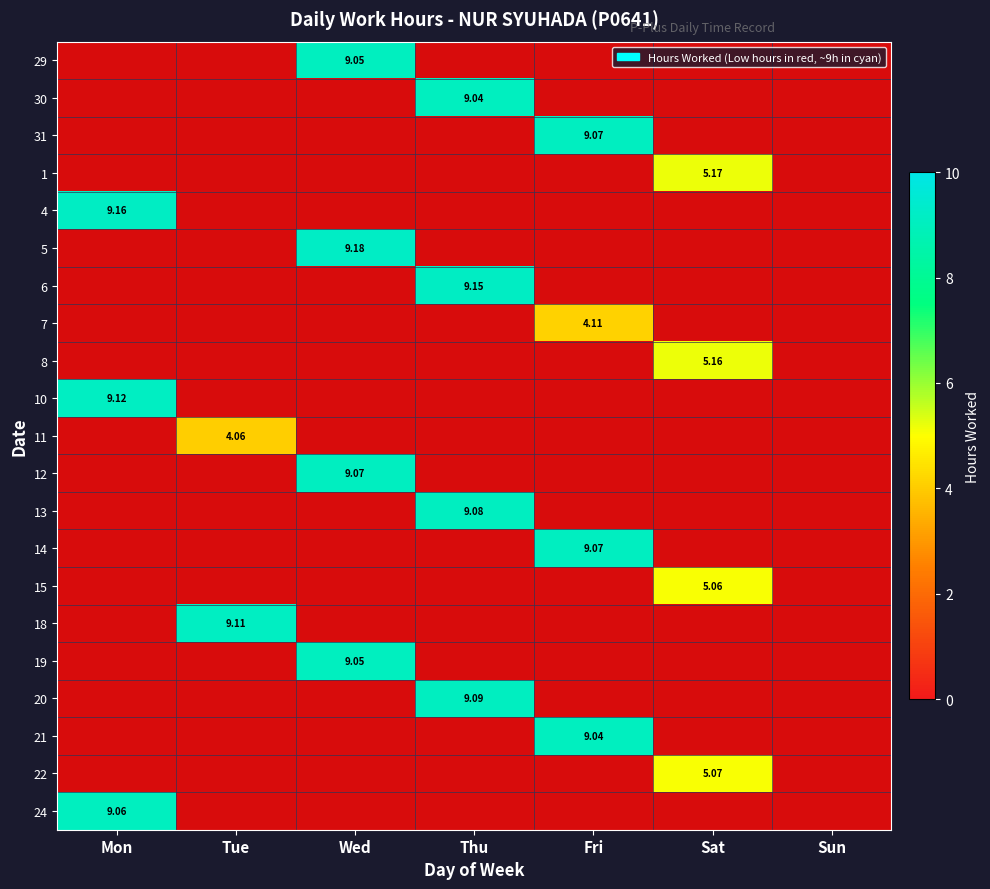

How many data points in 18 are above 0?

1